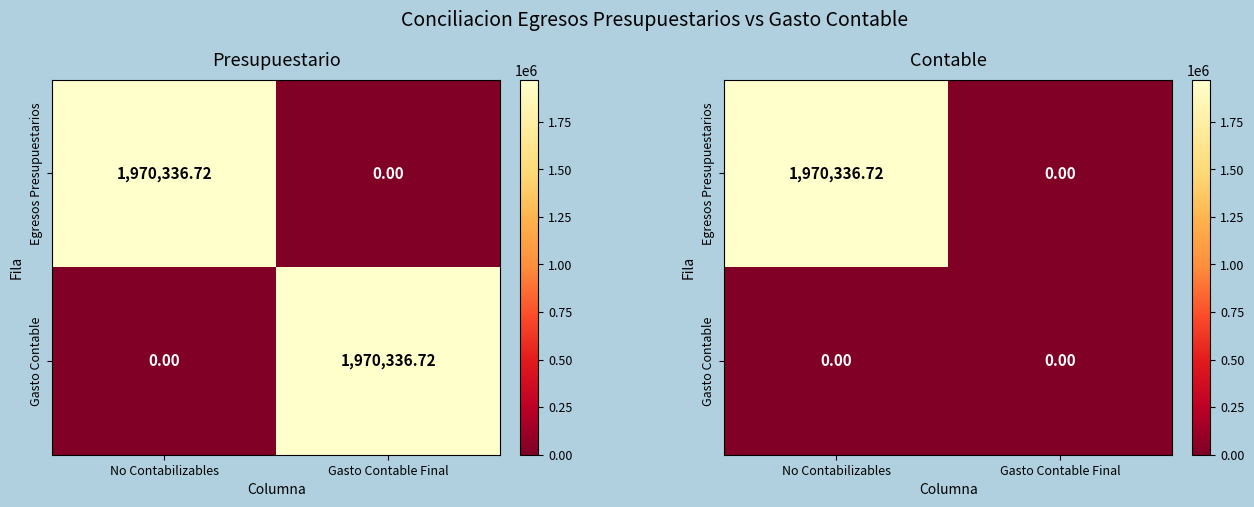

At which label is Egresos Presupuestarios closest to 985168?

Gasto Contable Final